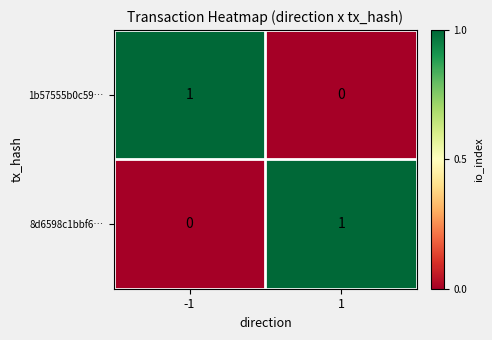

Rank the series at -1 from highest to lowest value.

1b57555b0c59…, 8d6598c1bbf6…